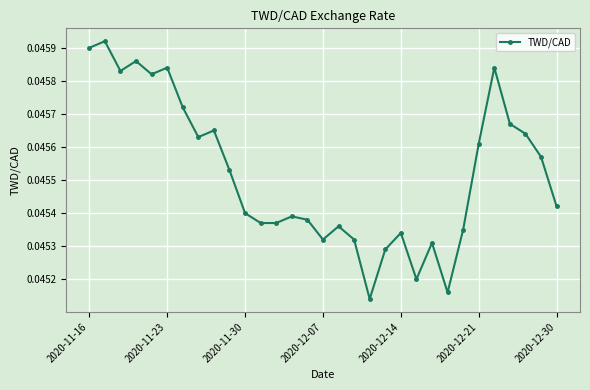

True or false: the data has more than 0 interior local peaks.

True